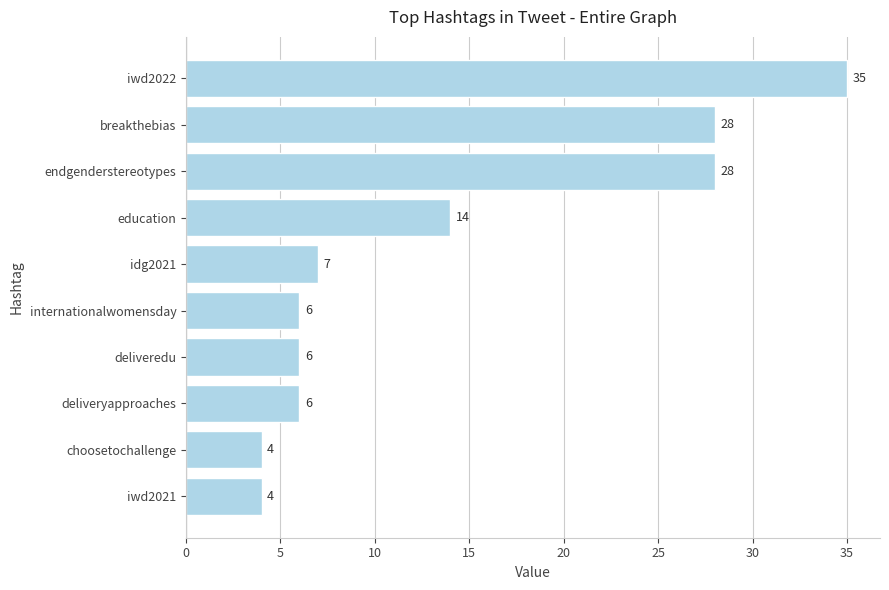

What is the value of the 8th bar from the top?

6